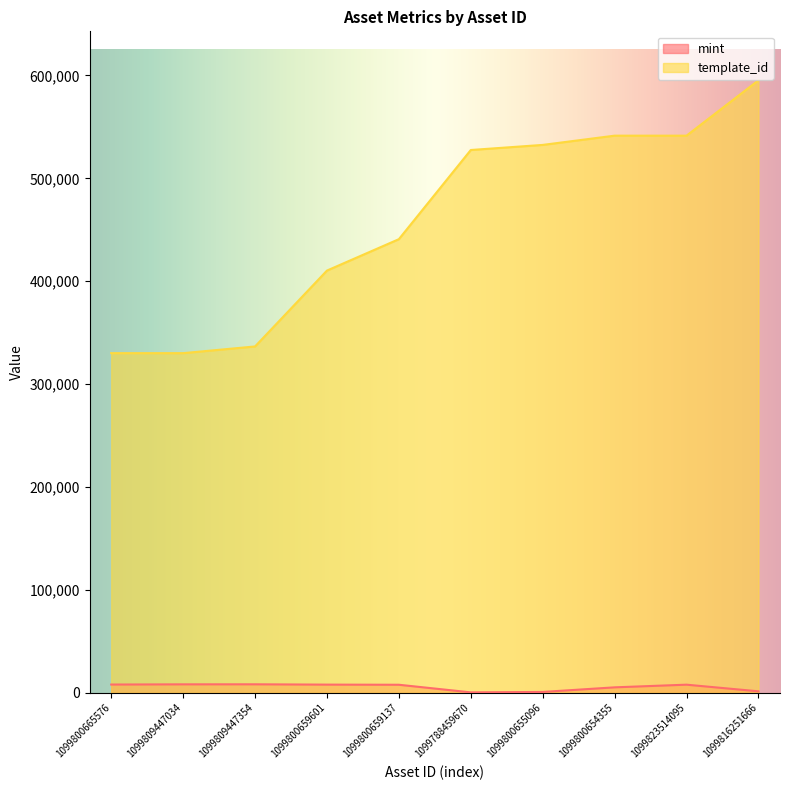

What is the average value of the template_id series?

458634